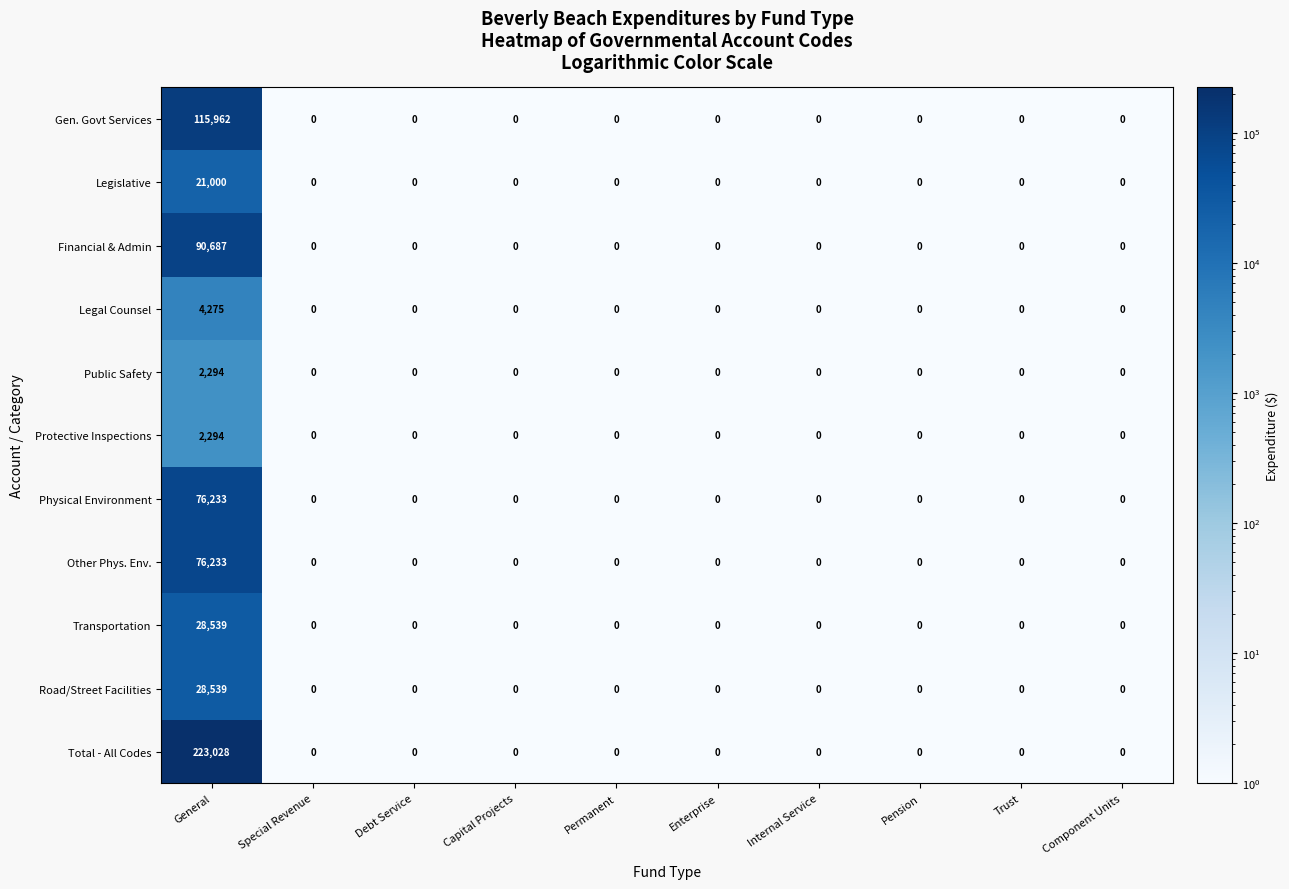

What is the sum of all Legal Counsel values?

4275